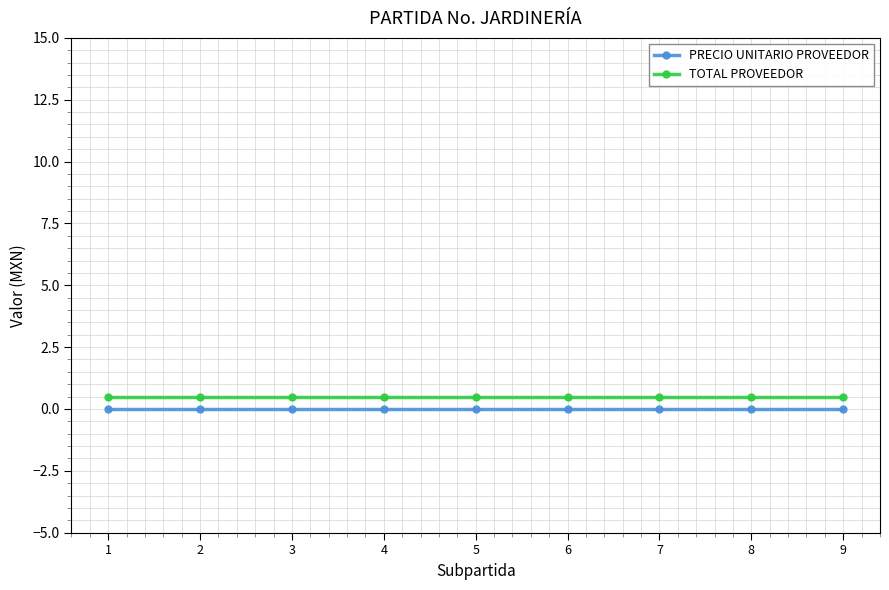

True or false: PRECIO UNITARIO PROVEEDOR and TOTAL PROVEEDOR intersect in this chart.

False